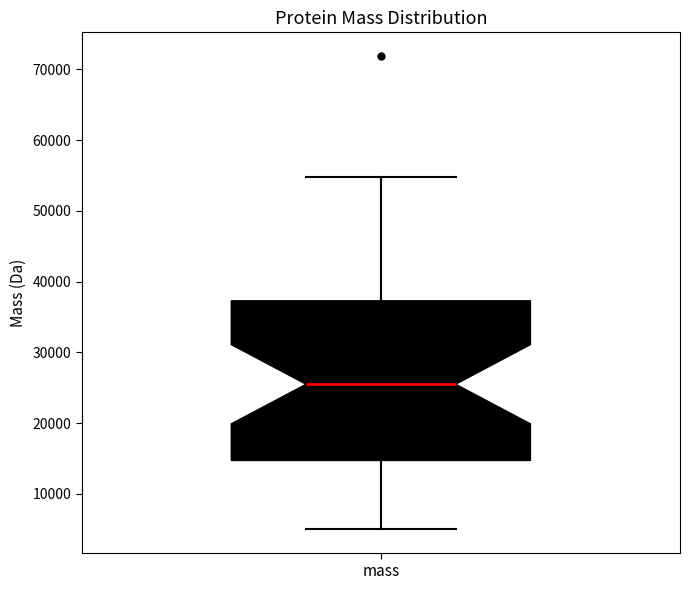

Transcribe this box plot: give where the median line is, the range the box spans, and where the two whiskers end, as read against the y-axis. The values are not printed on the chart, so give them approximately, as read against the axis.

median 25000, box 15000 to 37000, whiskers 5000 to 55000